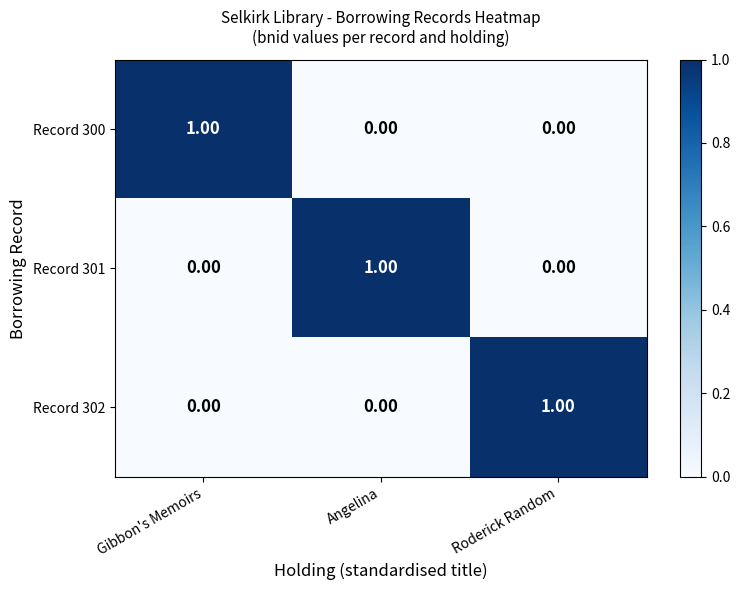

Is the value of Record 300 at Gibbon's Memoirs greater than the value of Record 301 at Gibbon's Memoirs?

Yes